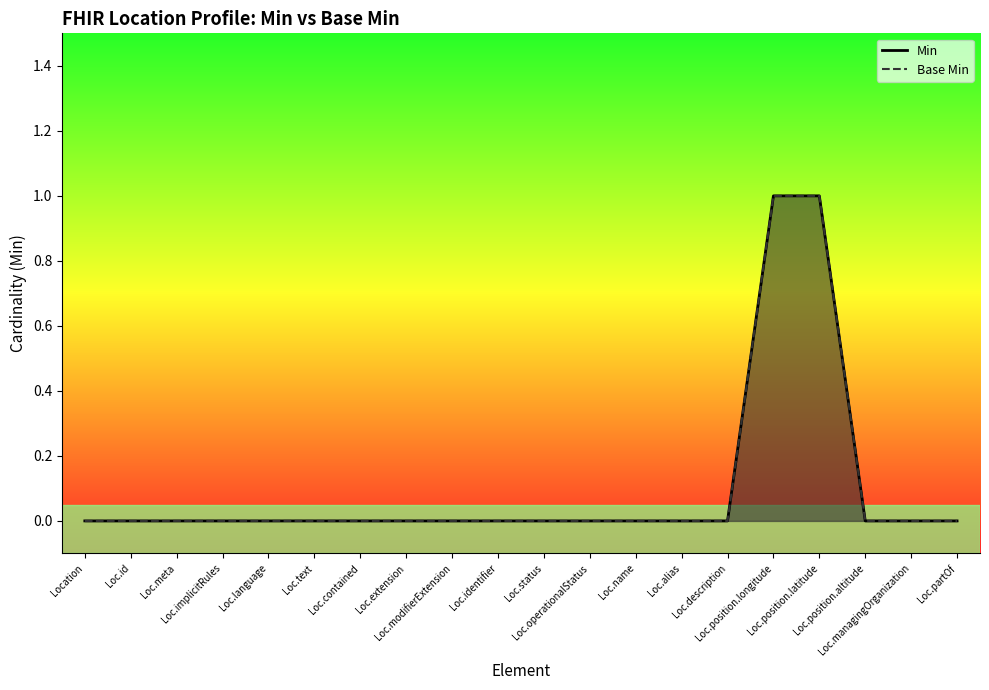

True or false: Base Min and Min cross at least once.

False